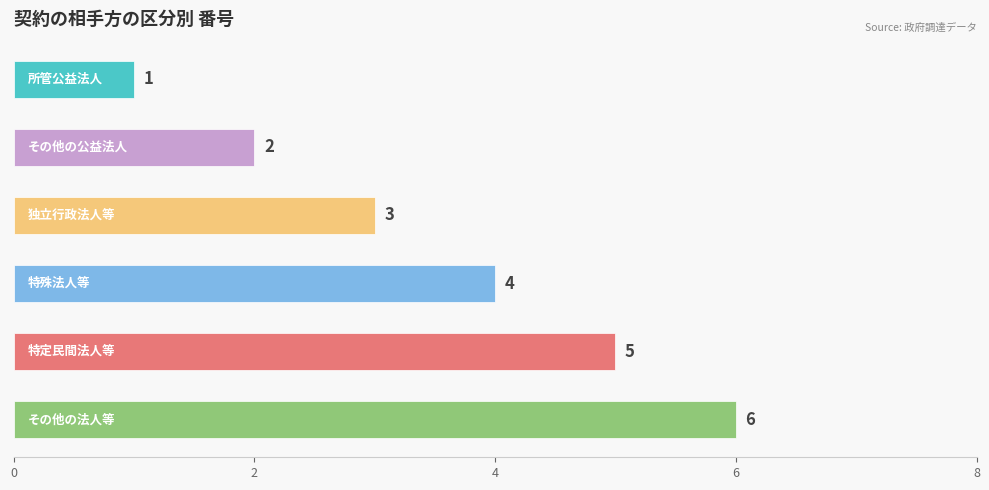

What is the greatest value displayed?

6